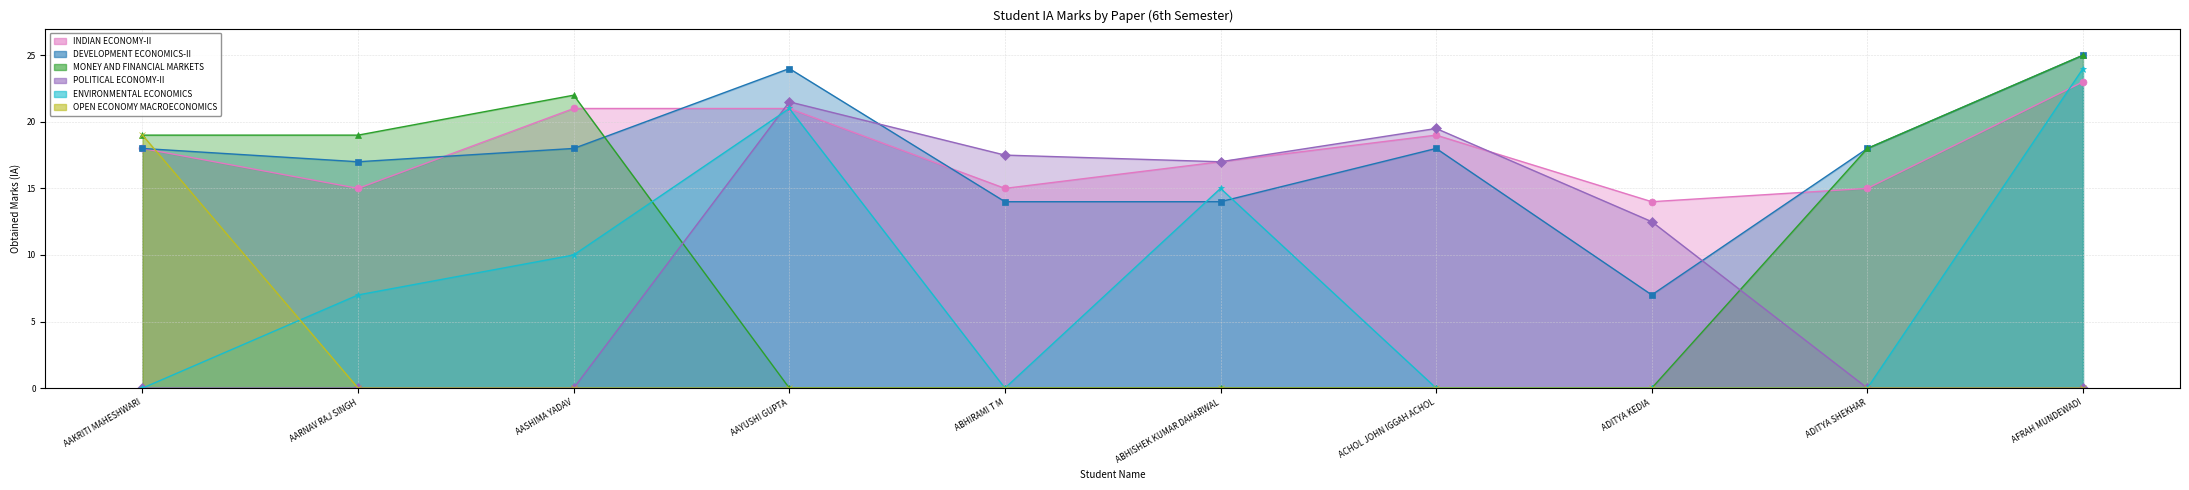

What is the label of the 1st point from the left?

AAKRITI MAHESHWARI